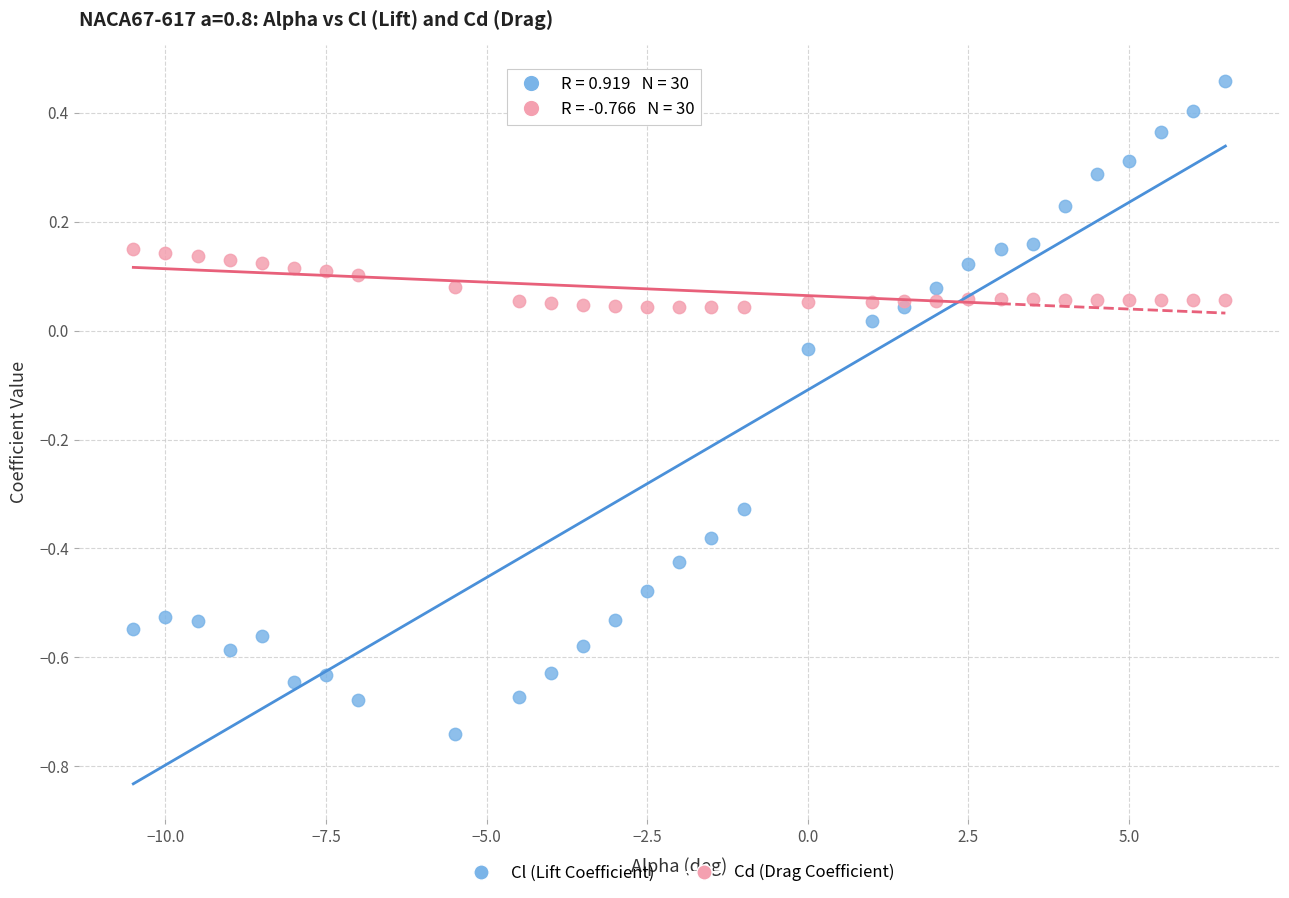

Which series reaches the maximum Y coordinate?

Cl (Lift Coefficient)